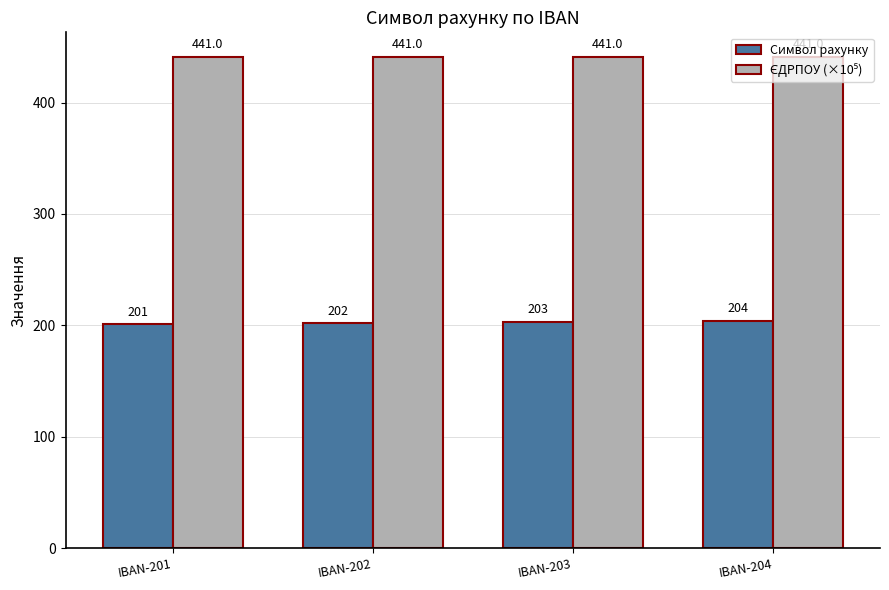

At how many categories does at least one series exceed 326?

4